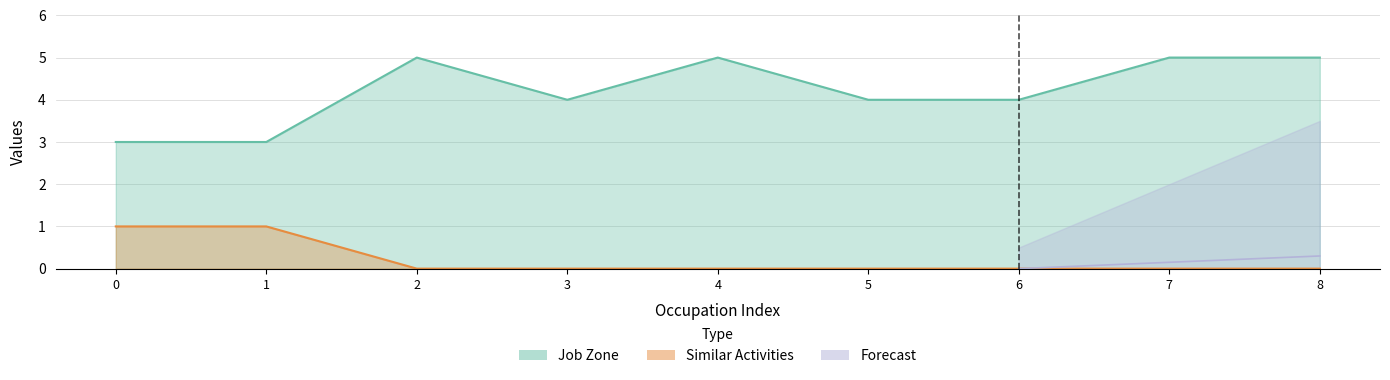

What is the greatest value displayed?

5